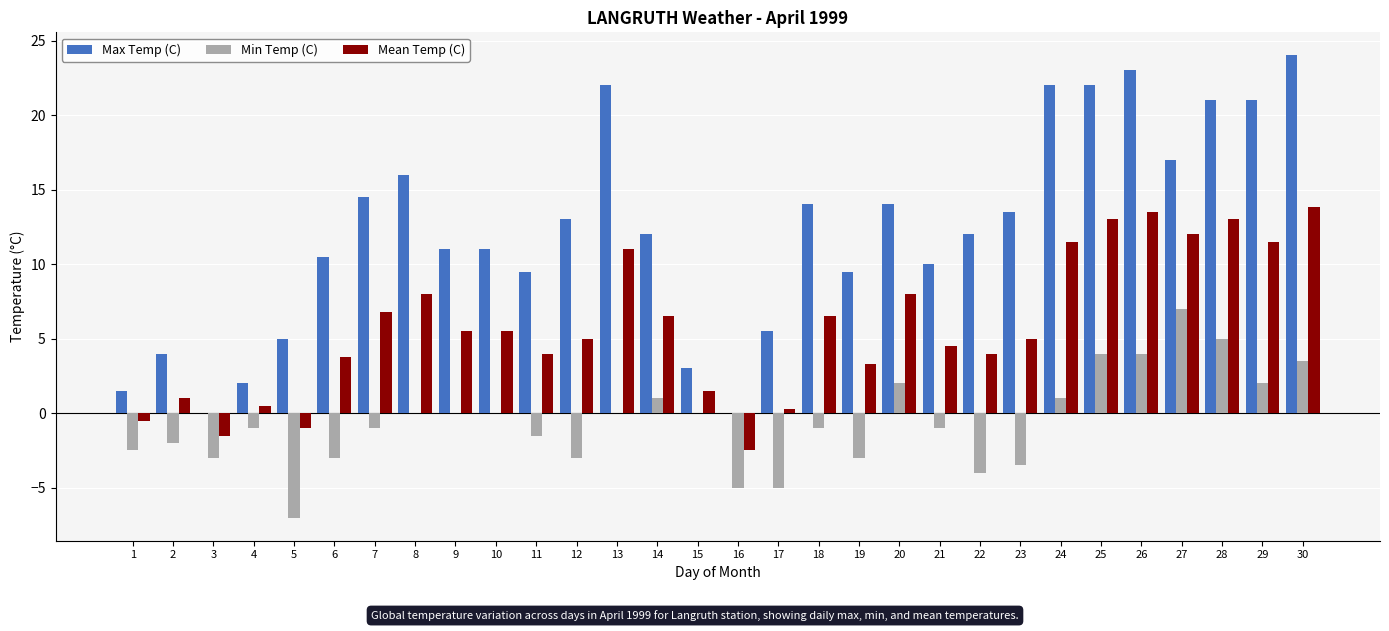

The value of Max Temp (C) at 1 is 1.5. True or false?

True